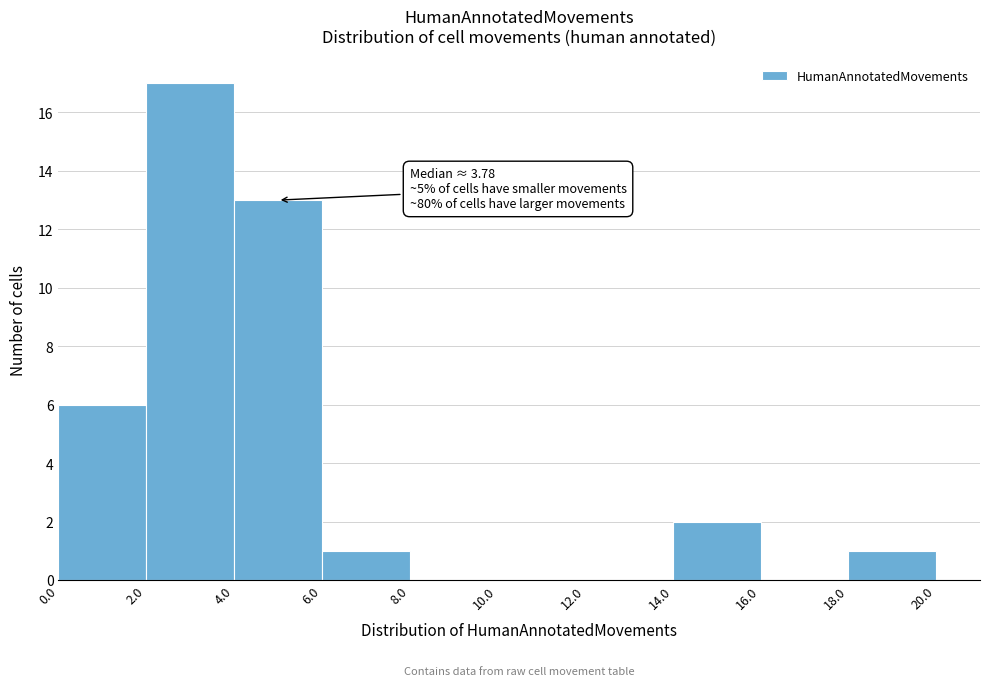

Over which range of the x-axis is the bar tallest?

2.0 to 4.0